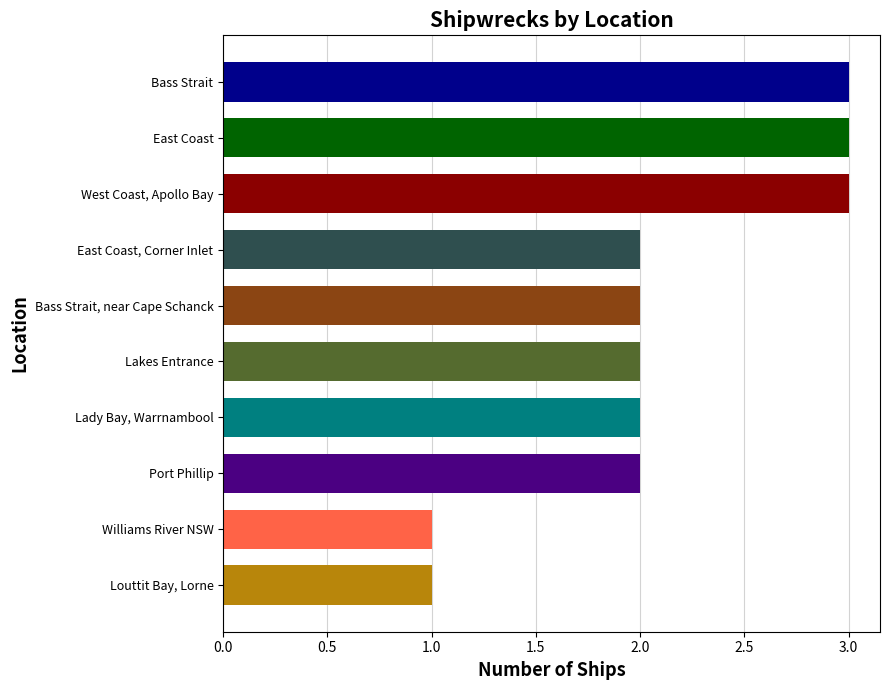

What is the change in value from East Coast, Corner Inlet to Bass Strait?

+1